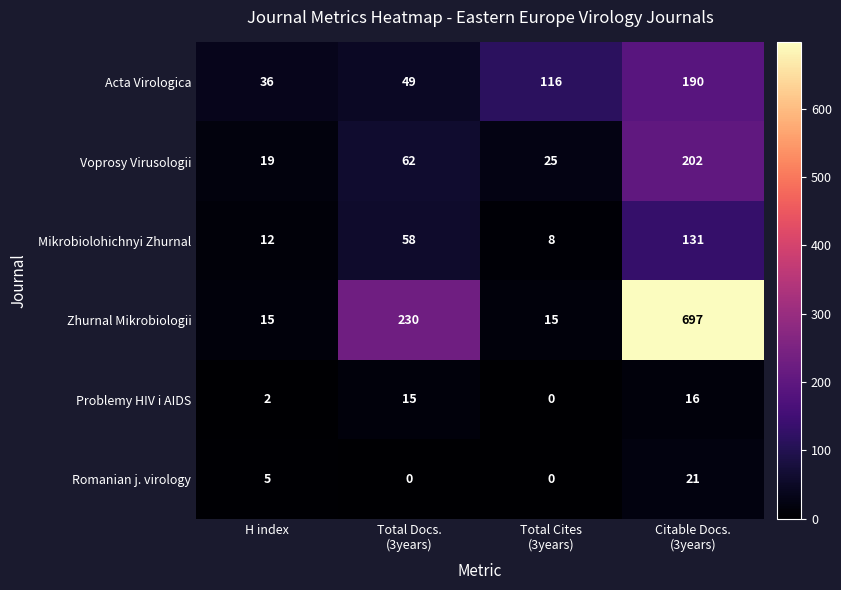

What is the difference between the second highest and second lowest values in the Romanian j. virology series?

5